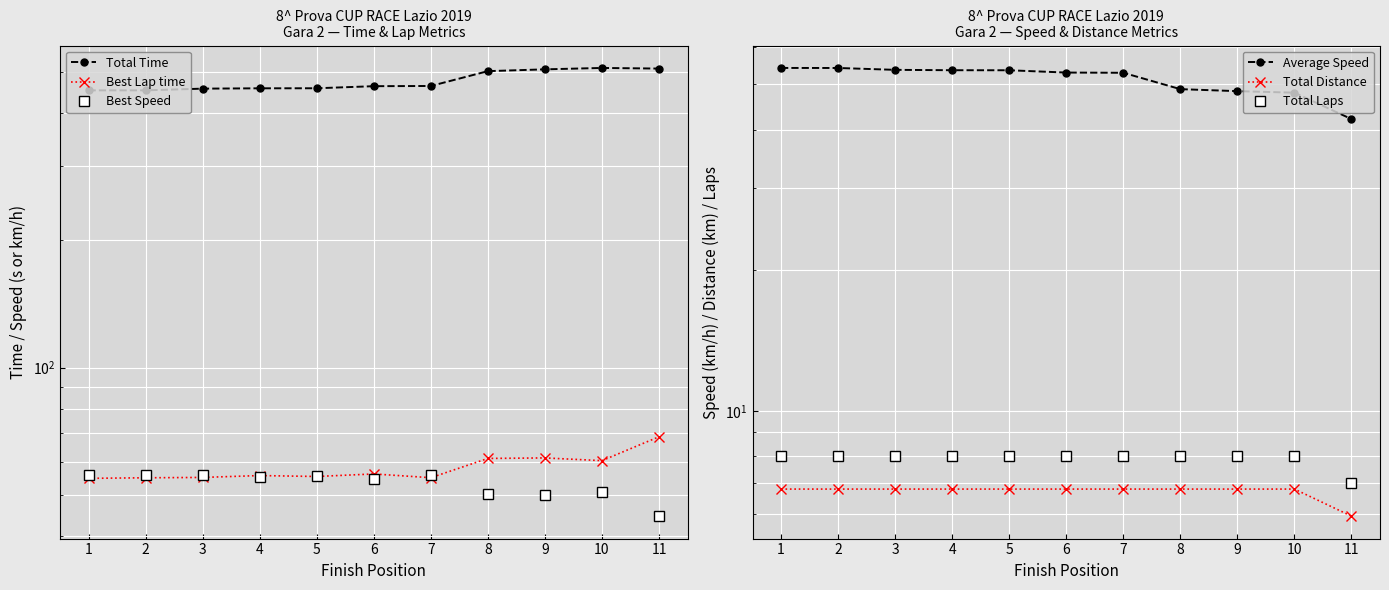

At which label does Total Time first exceed 462?

6